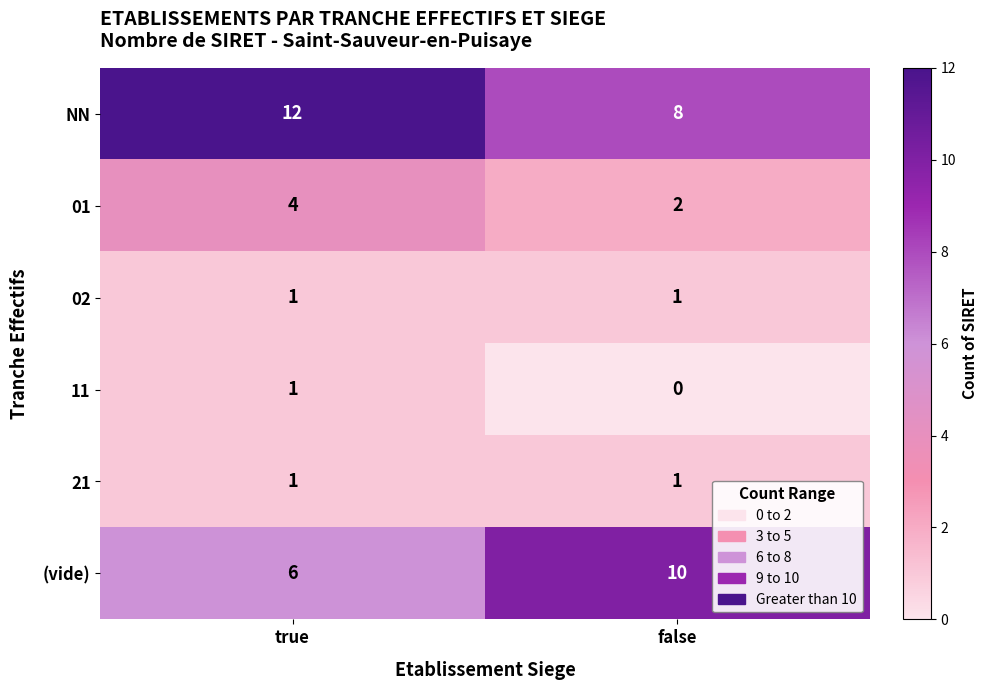

Which series has the largest total across all categories?

NN